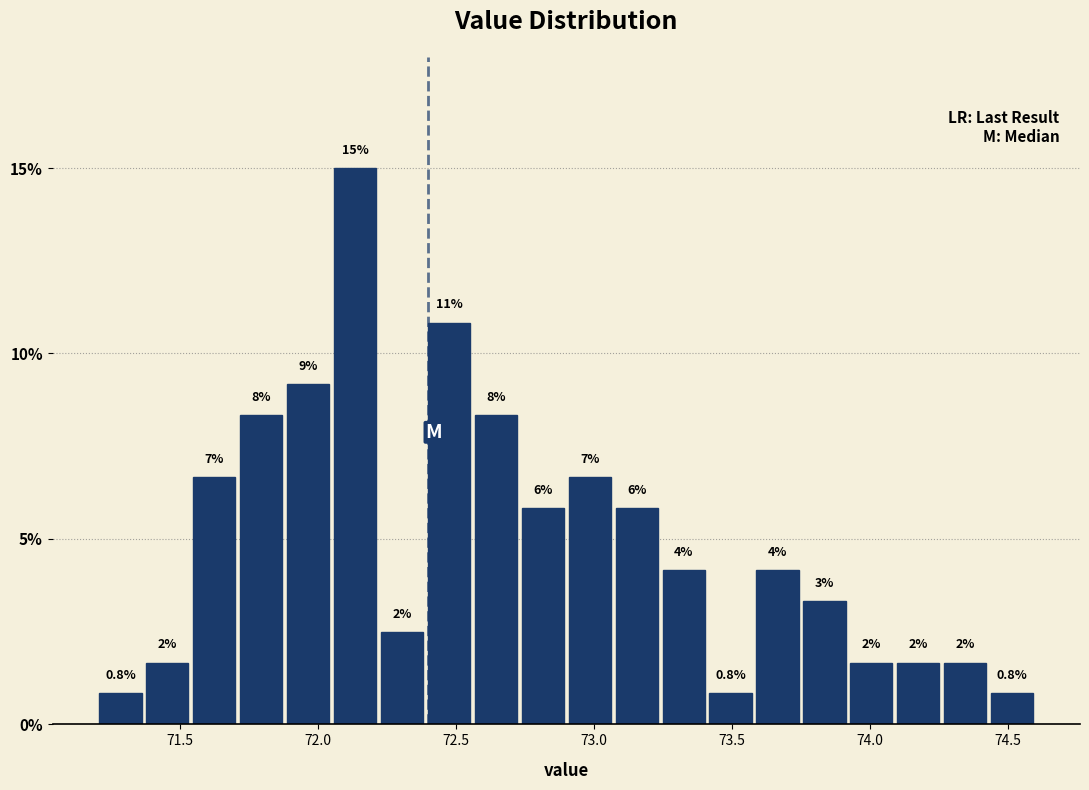

Read against the x-axis, roughly where is the centre of the tallest bar?

72.15